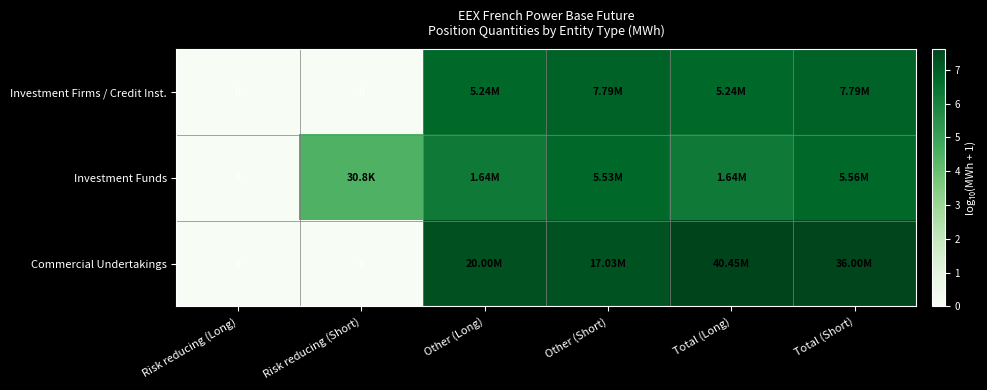

What is the approximate value of Investment Firms / Credit Inst. at Other (Short)?

6.9